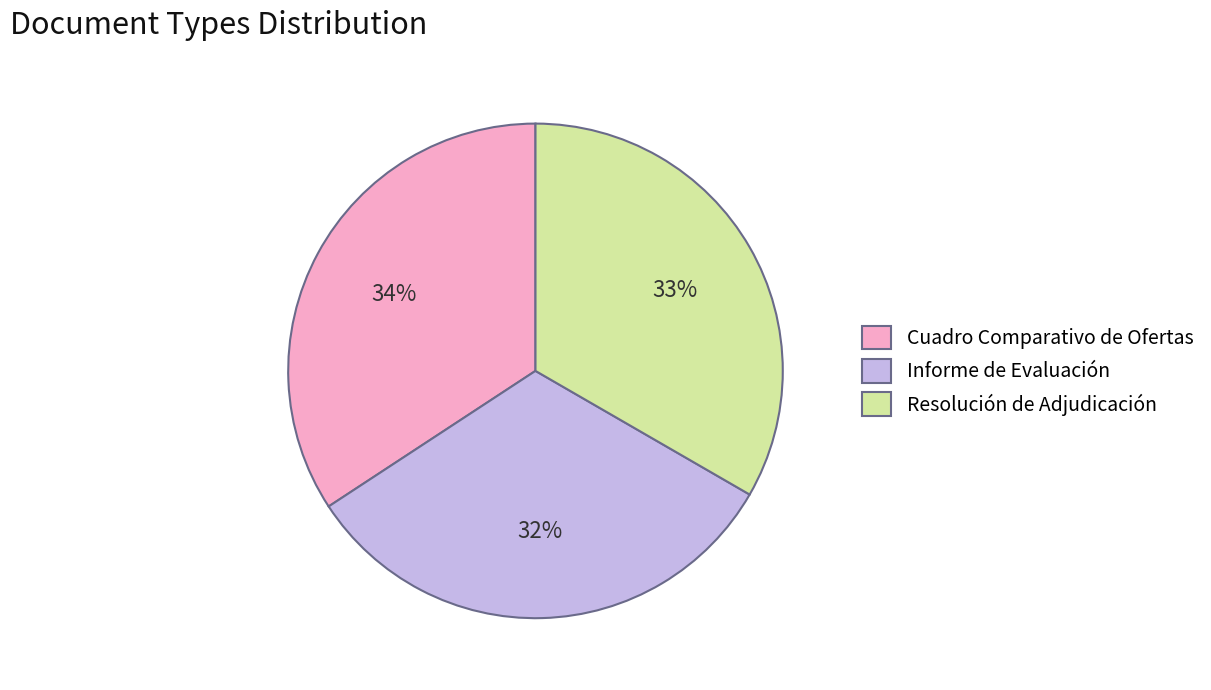

True or false: Resolución de Adjudicación accounts for 33% of the total.

True